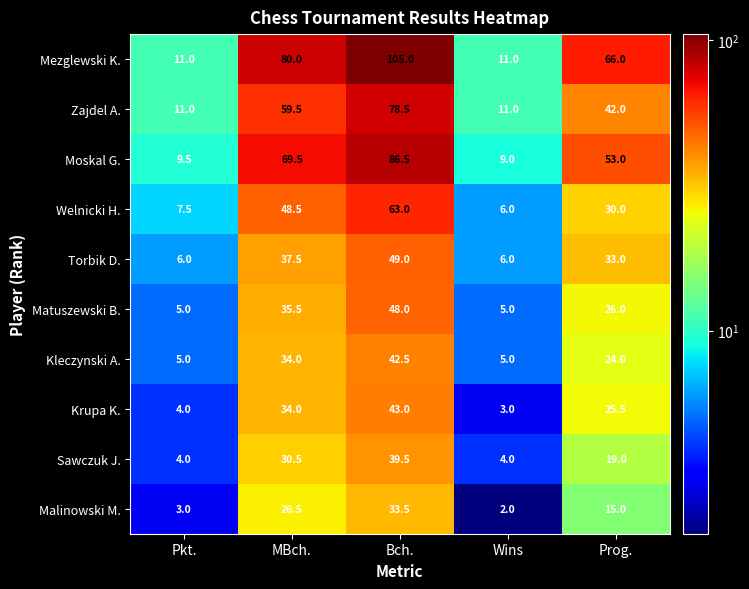

Which category has the lowest value across all series?

Wins